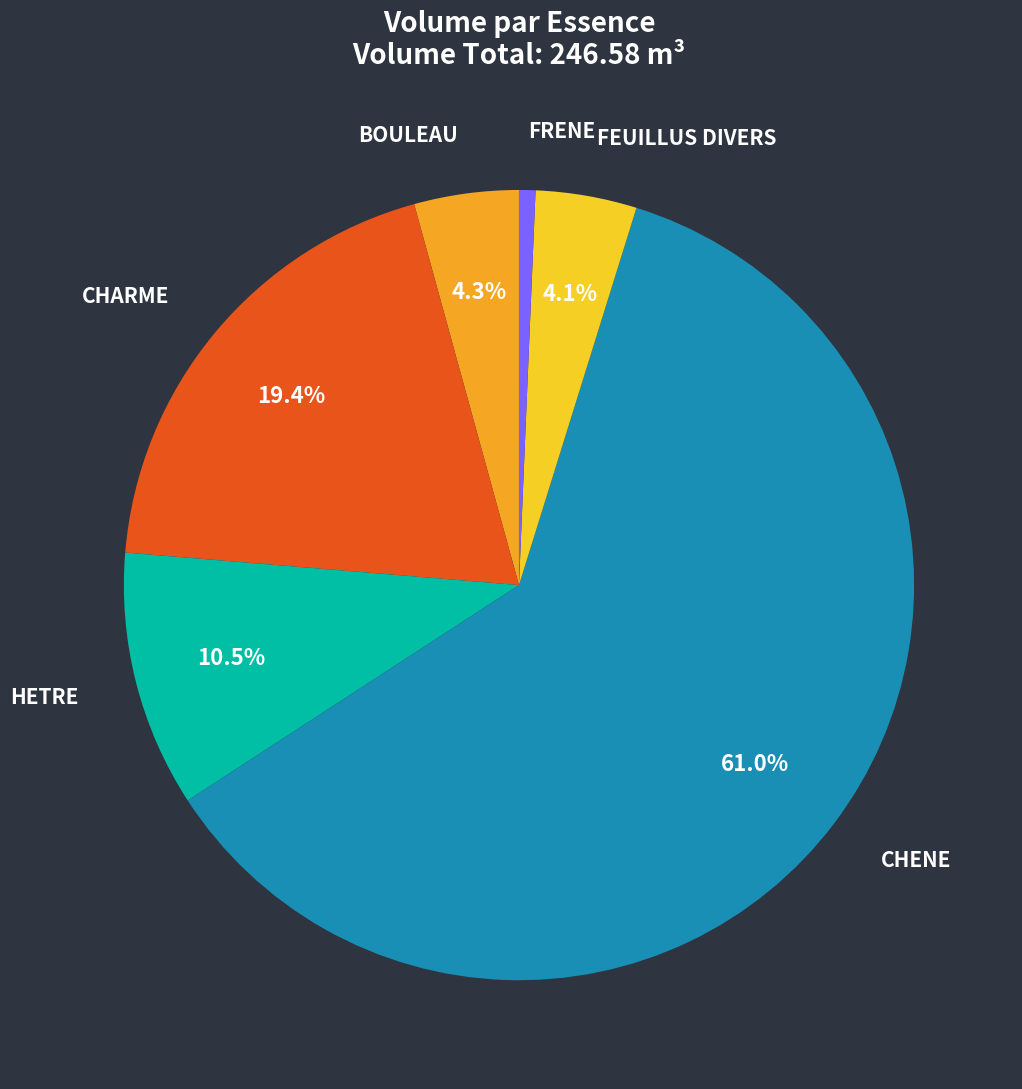

Is it true that HETRE is 24% of the pie?

False